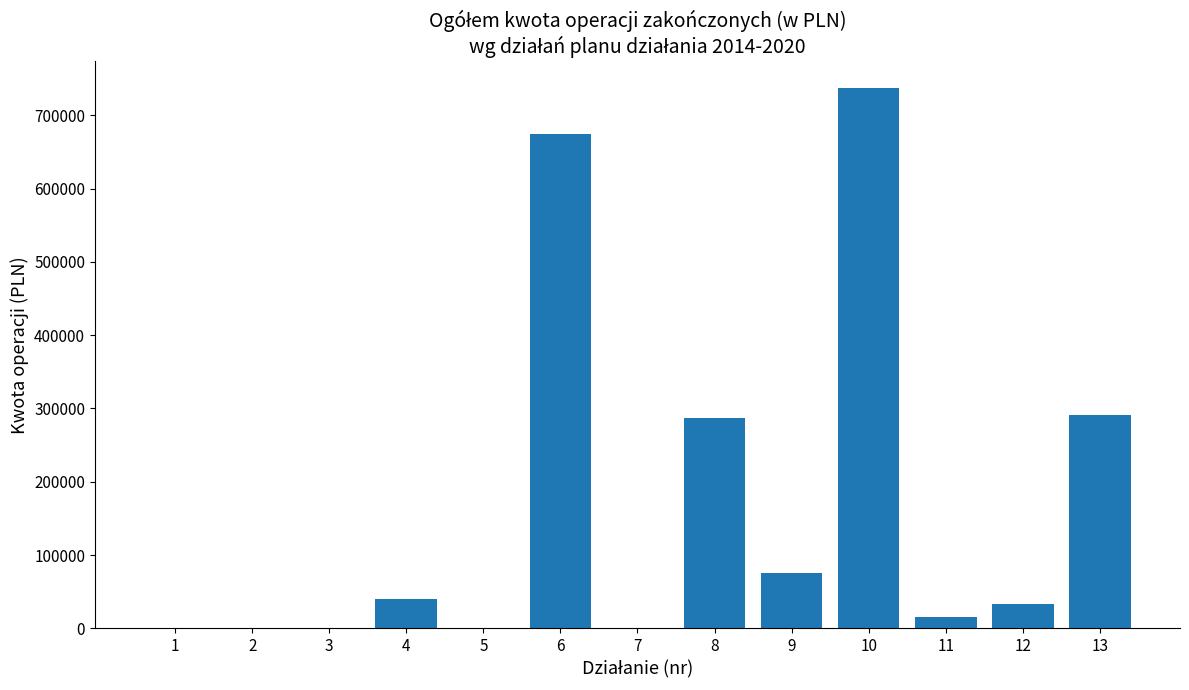

Reading left to right, what are all the values shown in this chart?

1=0.0	2=0.0	3=0.0	4=39999.3	5=0.0	6=674643.7	7=0.0	8=287222.1	9=74854.5	10=736987.8	11=15000.0	12=33833.8	13=290904.5